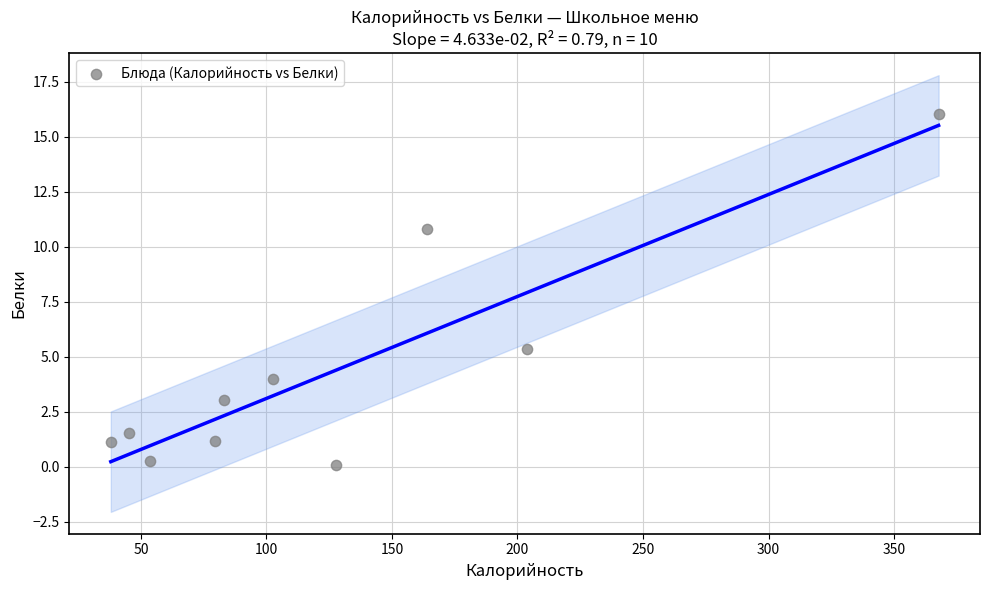

What is the range of Y values (max minus min)?

16.0